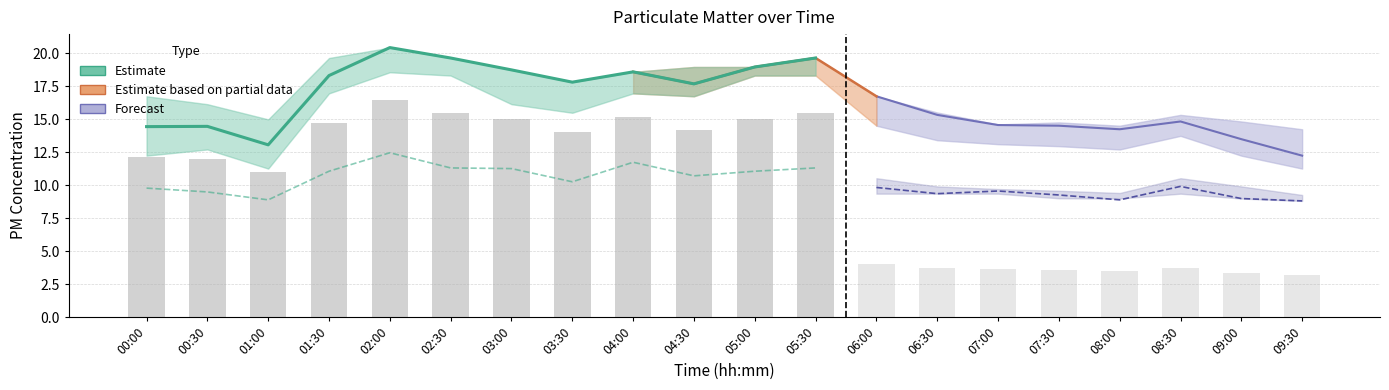

How many data points in SDS_P2 are less than 9?

4